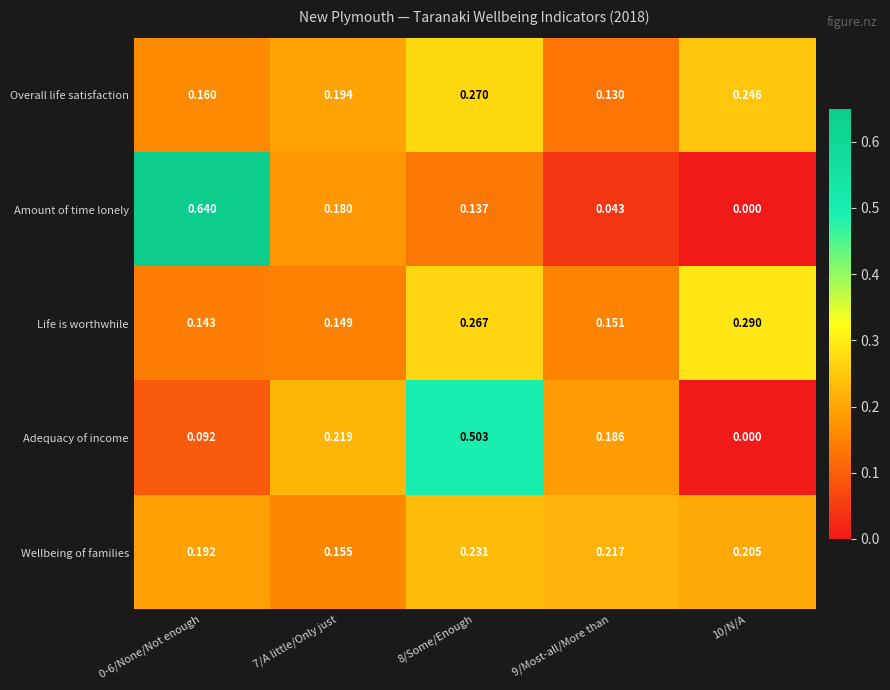

What is the total value across all series at 10/N/A?

0.7